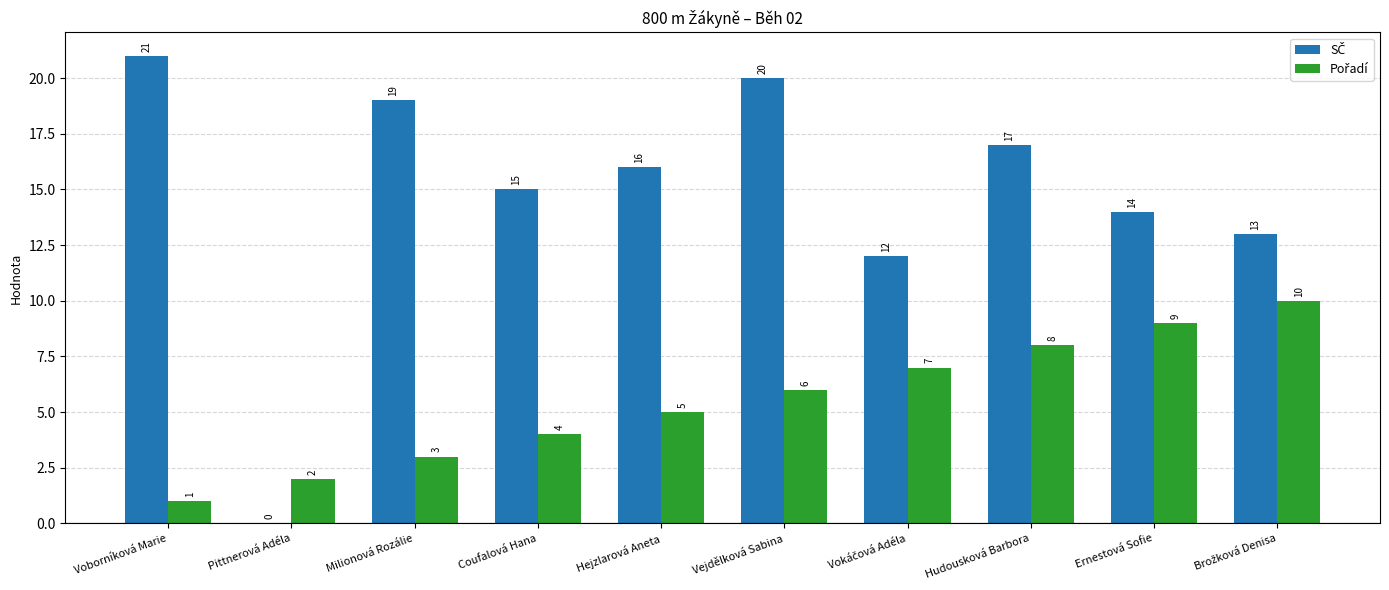

At which category is the sum across all series the highest?

Vejdělková Sabina